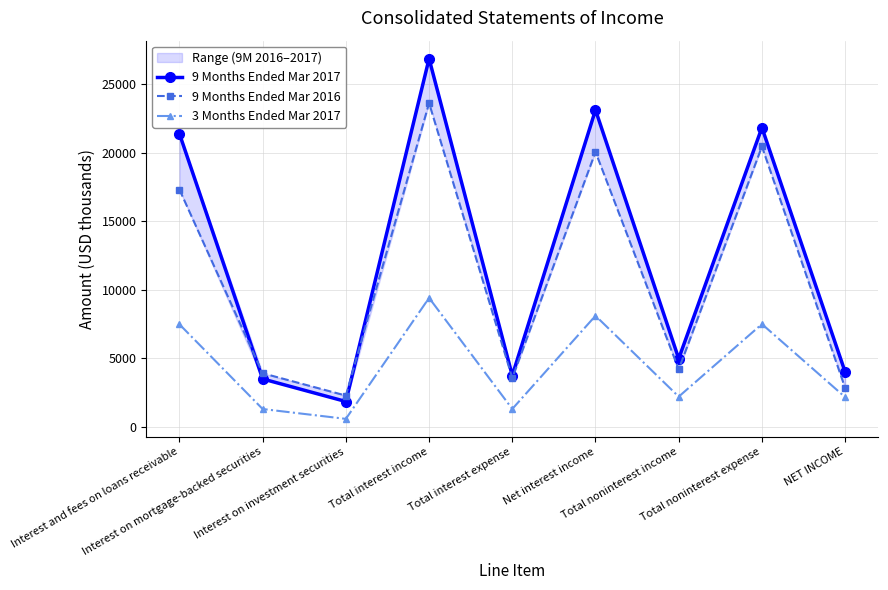

Is the value of 9 Months Ended Mar 2016 at Interest on investment securities greater than the value of 9 Months Ended Mar 2017 at NET INCOME?

No